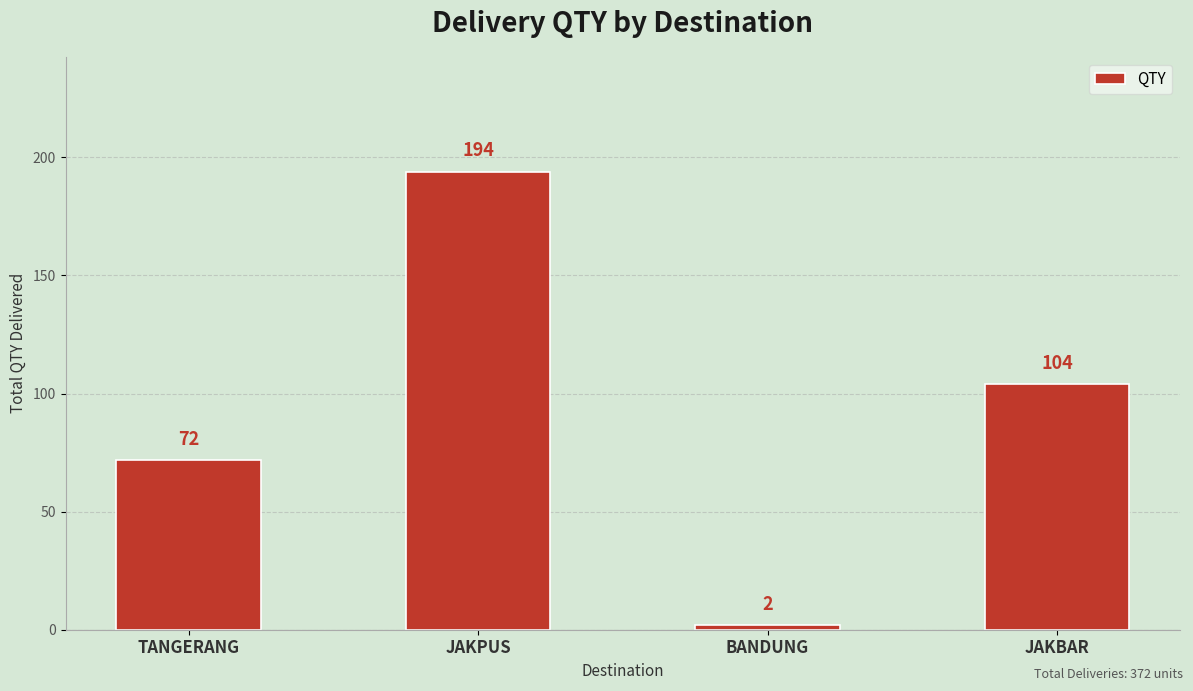

True or false: the data shows 194 at JAKPUS.

True